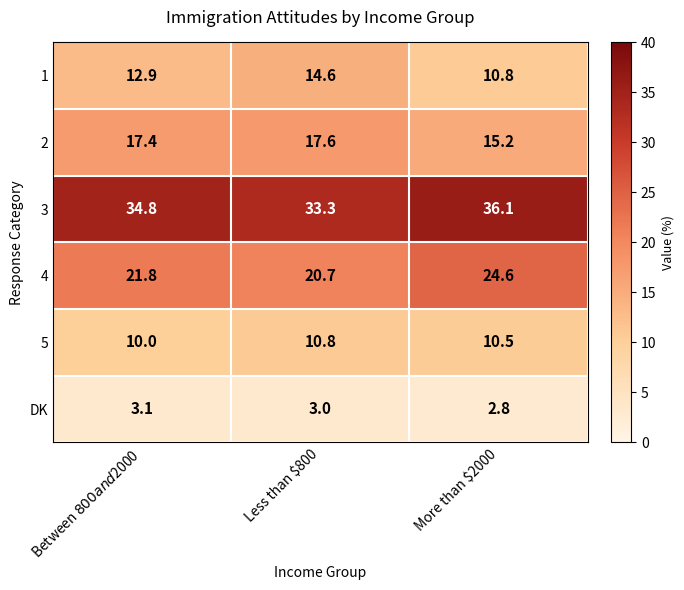

Where is DK nearest to the value 2?

More than $2000